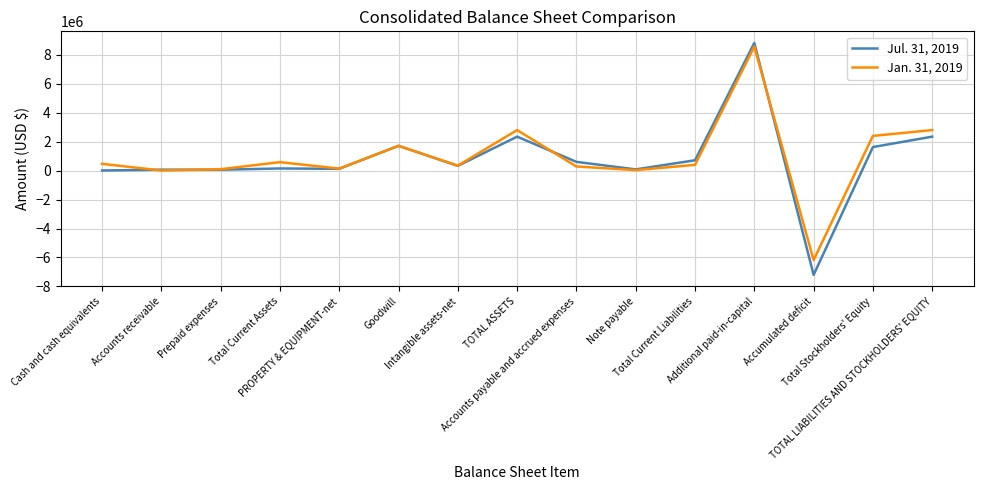

Rank the series by their maximum value, from lowest to highest.

Jan. 31, 2019, Jul. 31, 2019